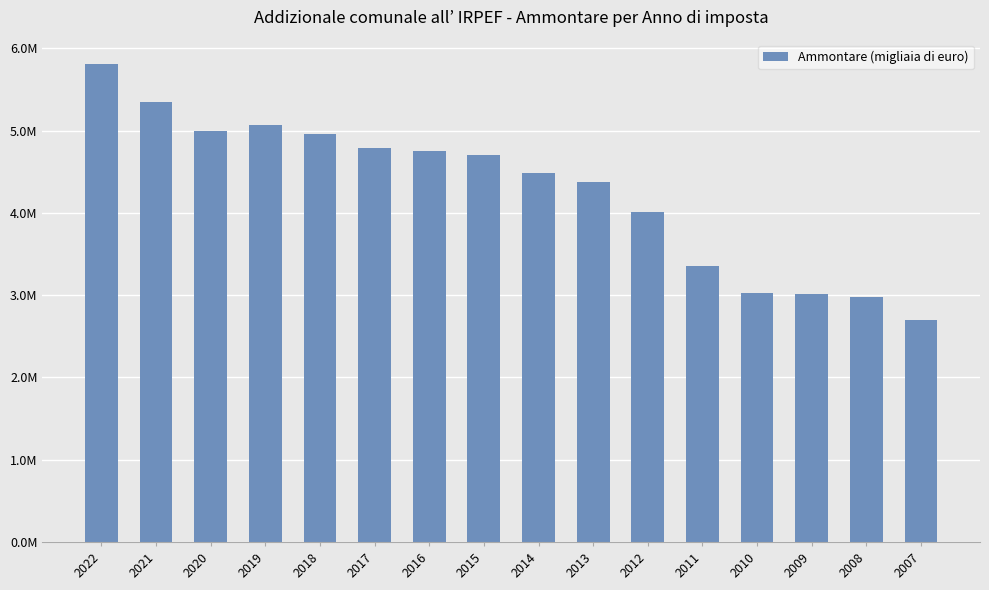

Is it true that the value at 2013 is 6784140.7?

False